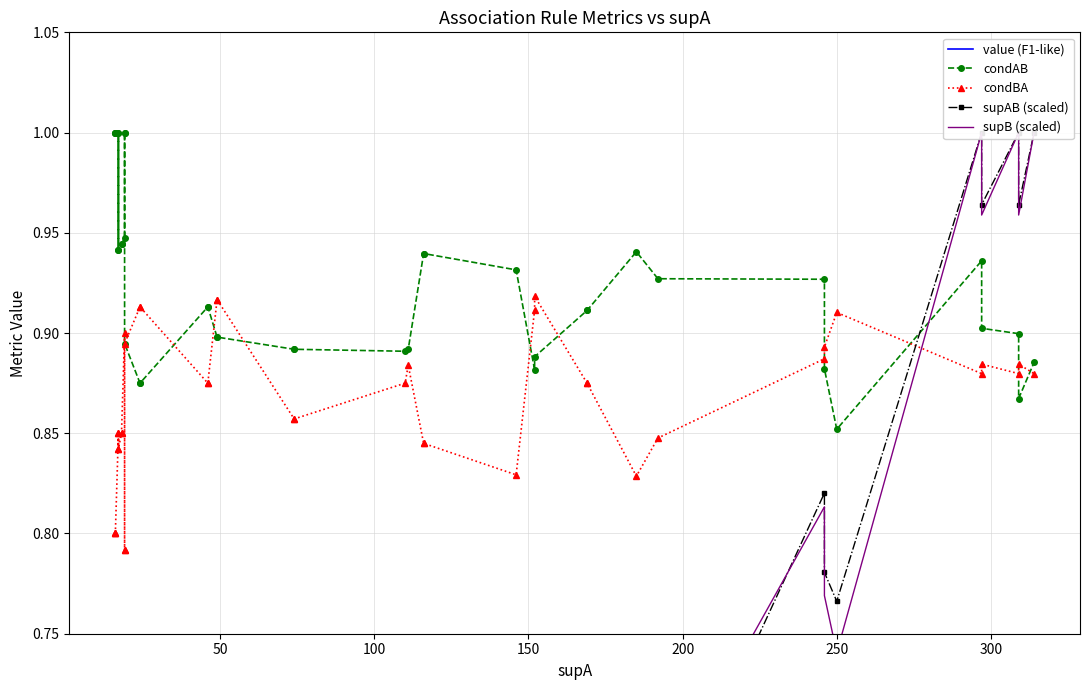

Where is the first local minimum for supB (scaled)?

200